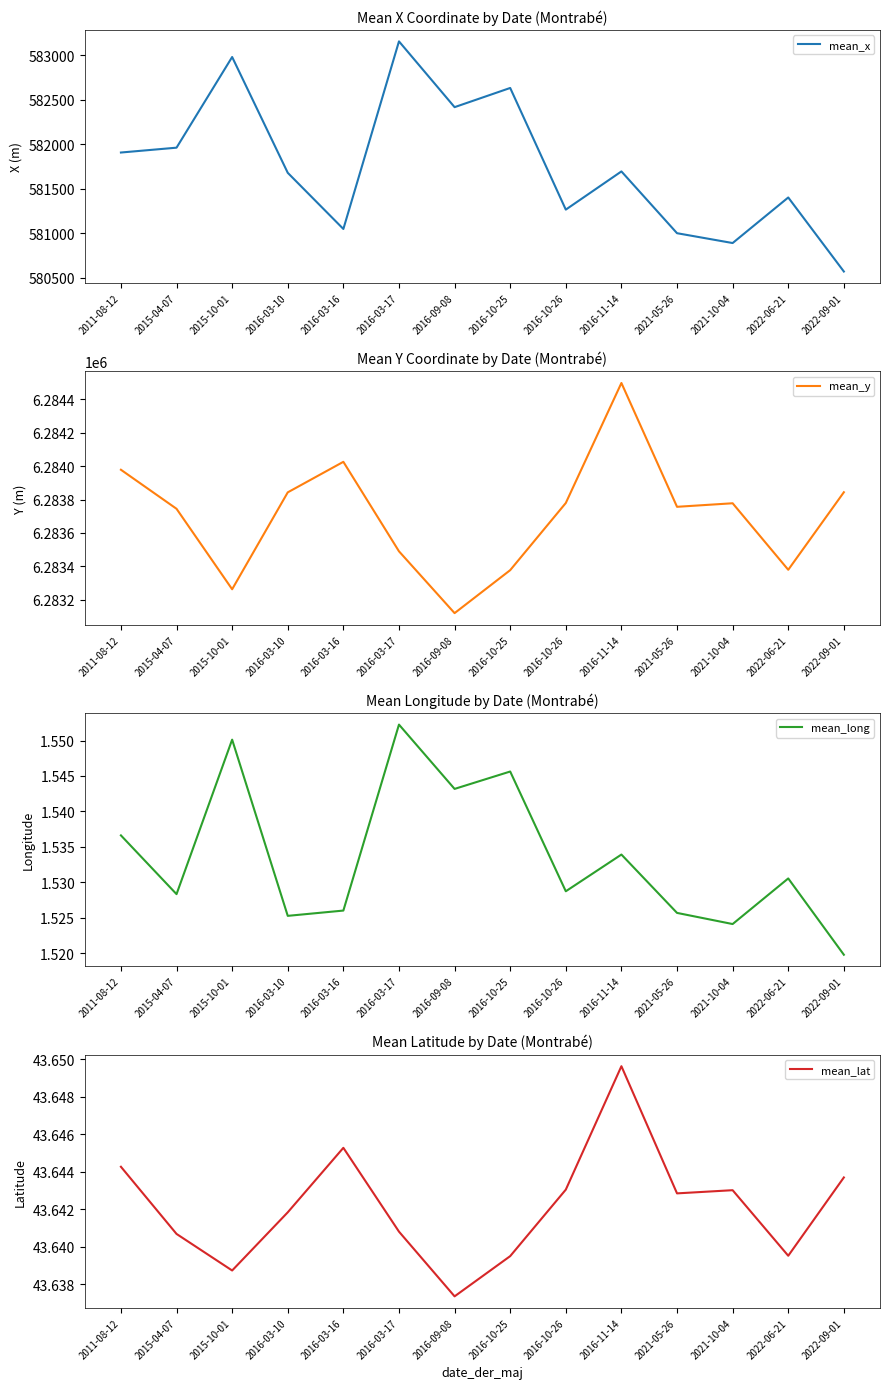

Is it true that mean_long equals 2.3 at 2015-10-01?

False